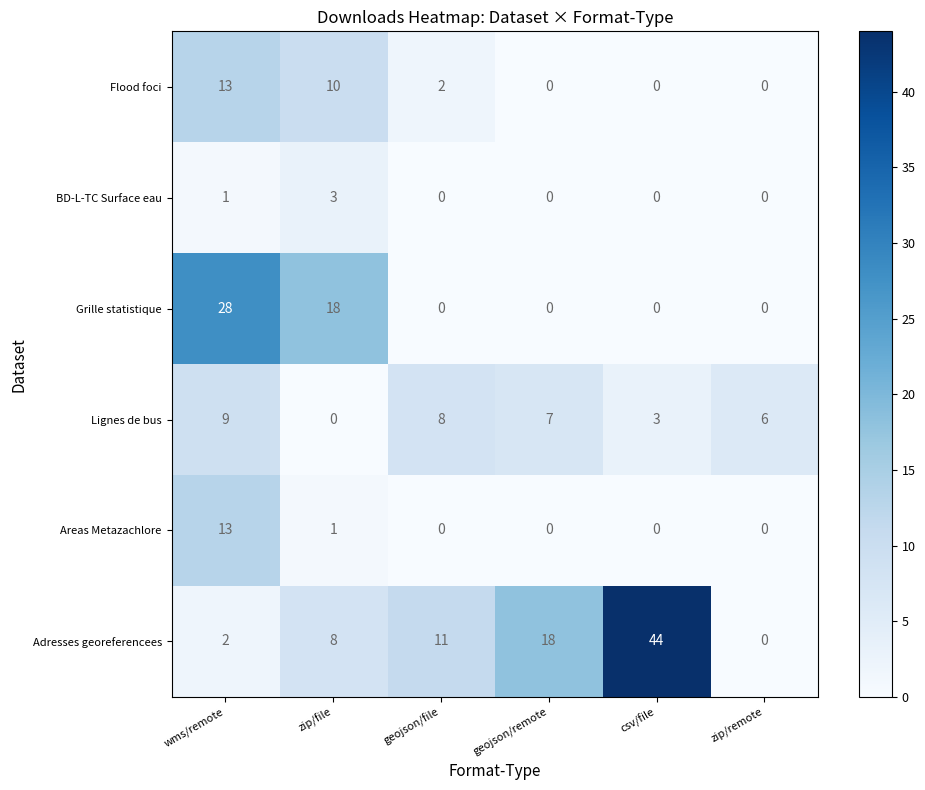

What is the difference between the highest and lowest values at zip/file?

18